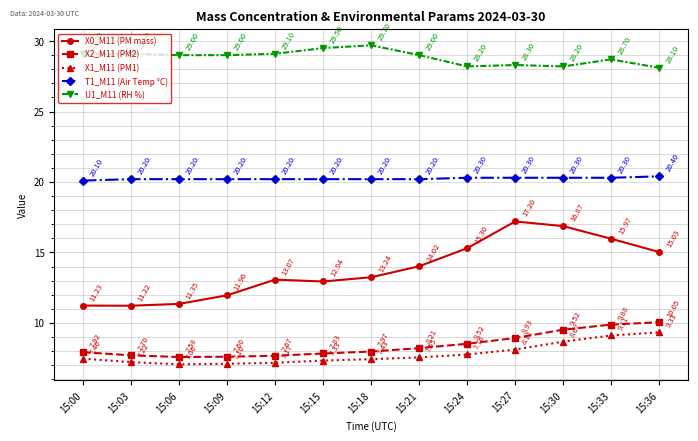

True or false: X2_M11 (PM2) and X1_M11 (PM1) cross at least once.

False